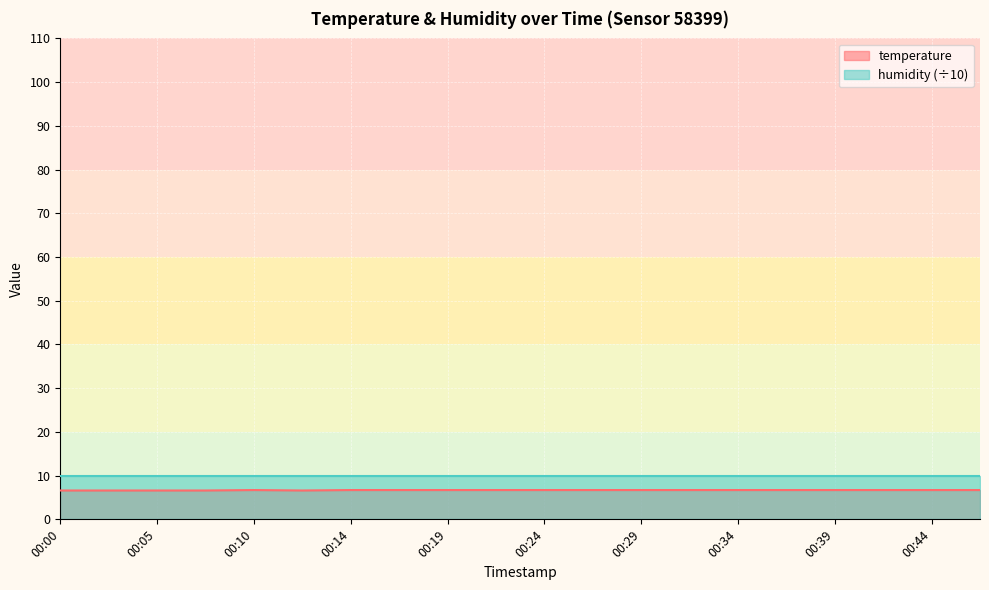

The value at 00:41 is 6.7. True or false?

True